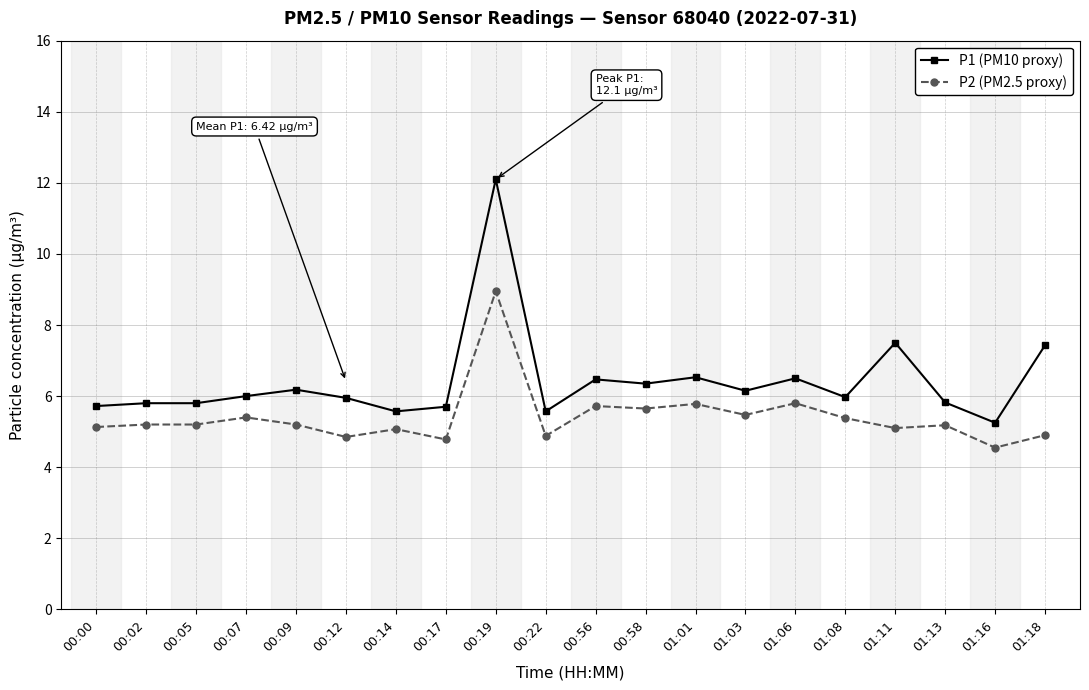

Which series has the largest range (max minus min)?

P1 (PM10 proxy)